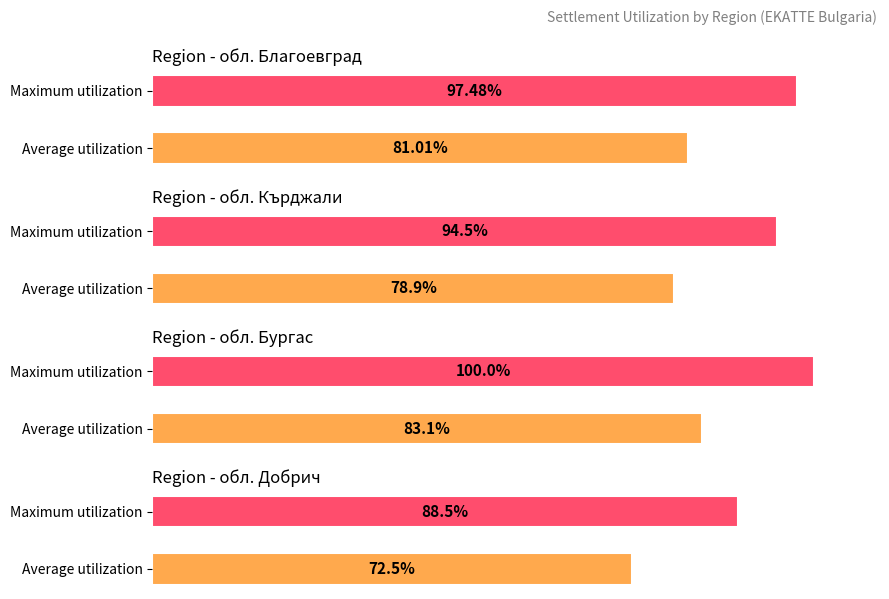

Which series has the largest total across all categories?

Maximum utilization